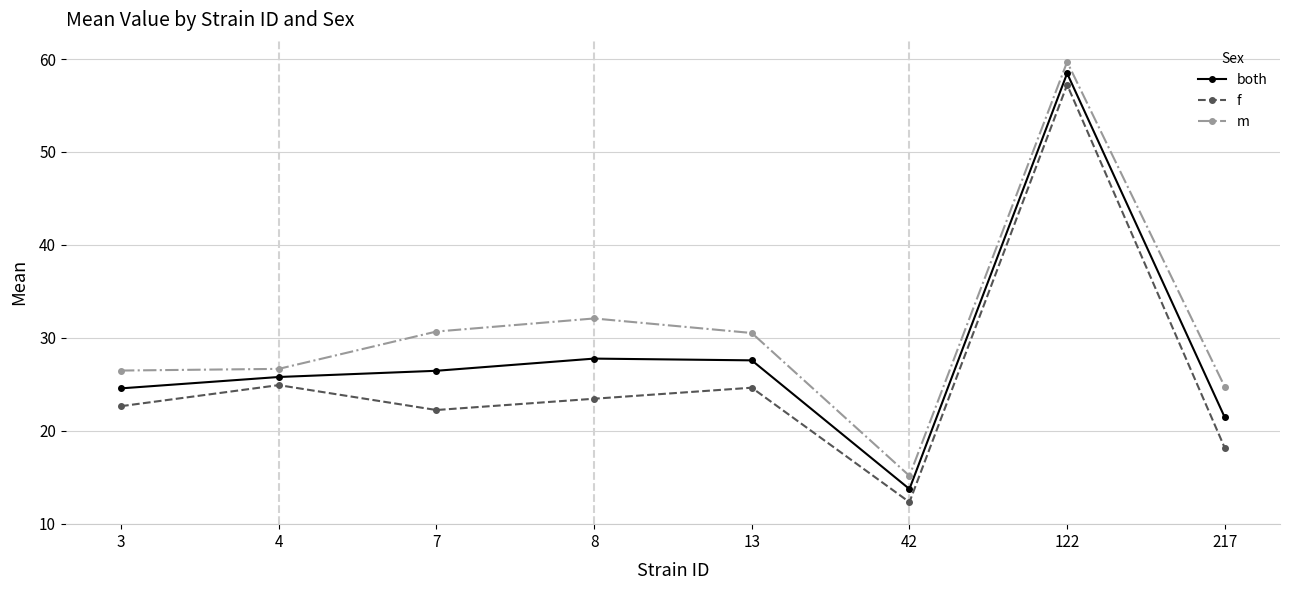

Which series has the largest total across all categories?

m